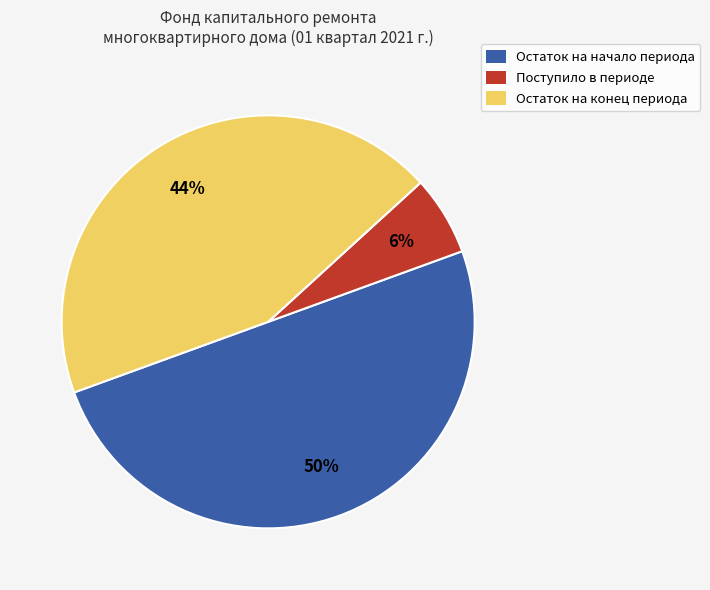

To the nearest percent, what is the average slice percentage?

33%